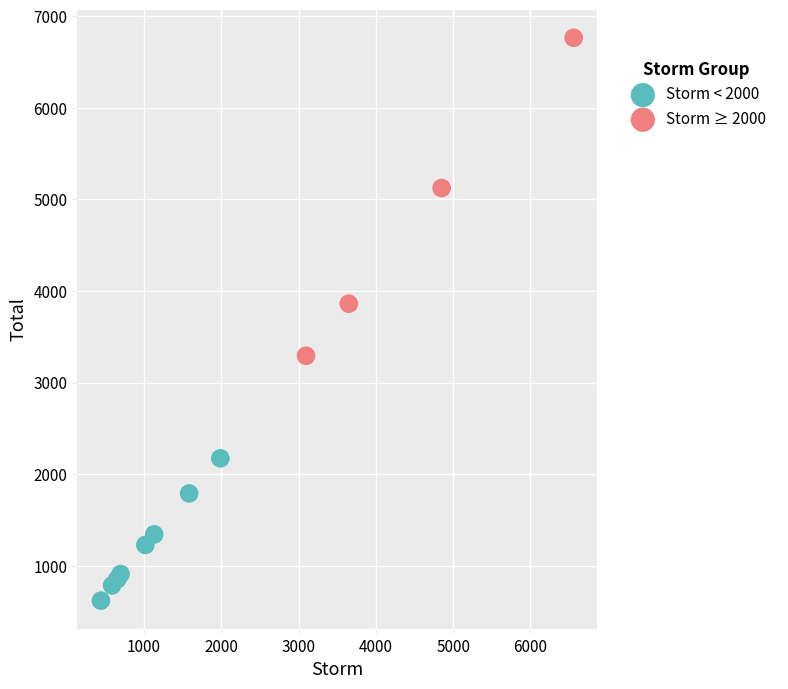

Which series contains the lowest Y value?

Storm < 2000